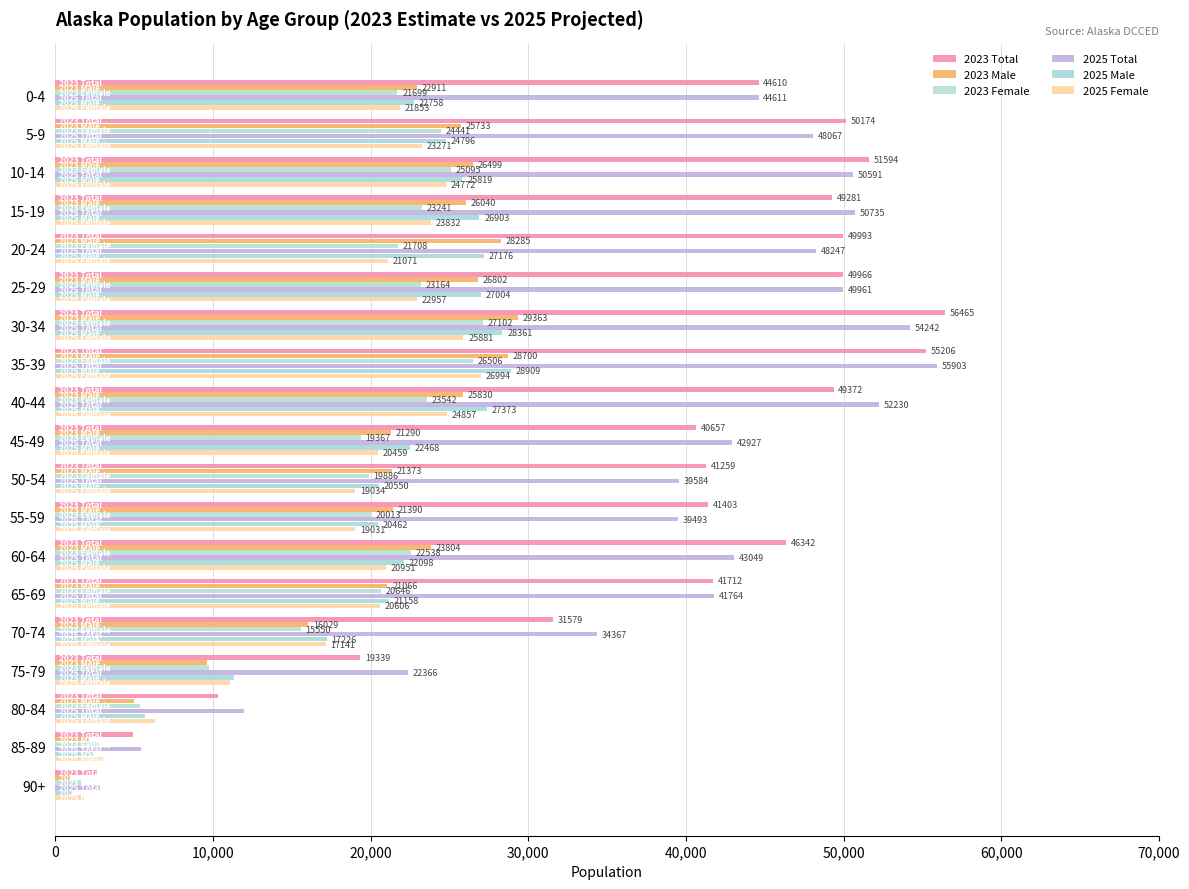

Count the number of categories in the chart.

19